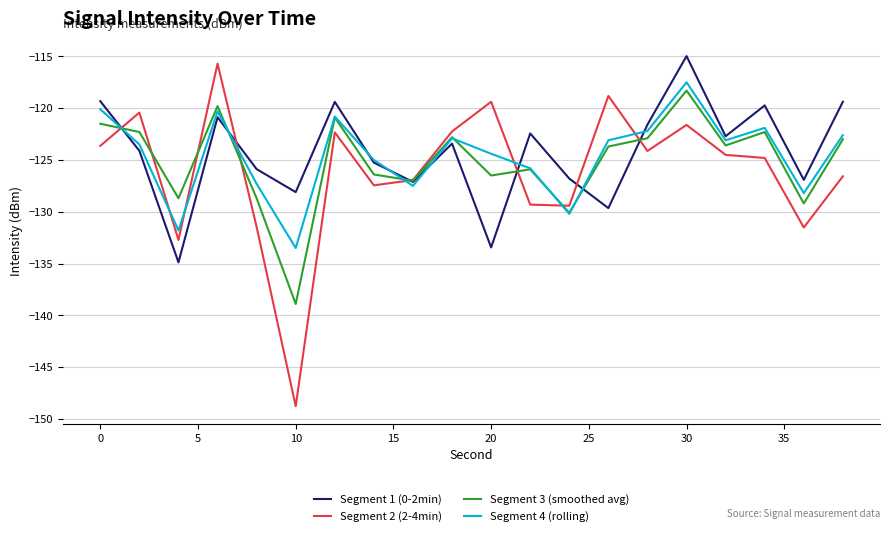

How many times do Segment 4 (rolling) and Segment 2 (2-4min) cross each other?

8